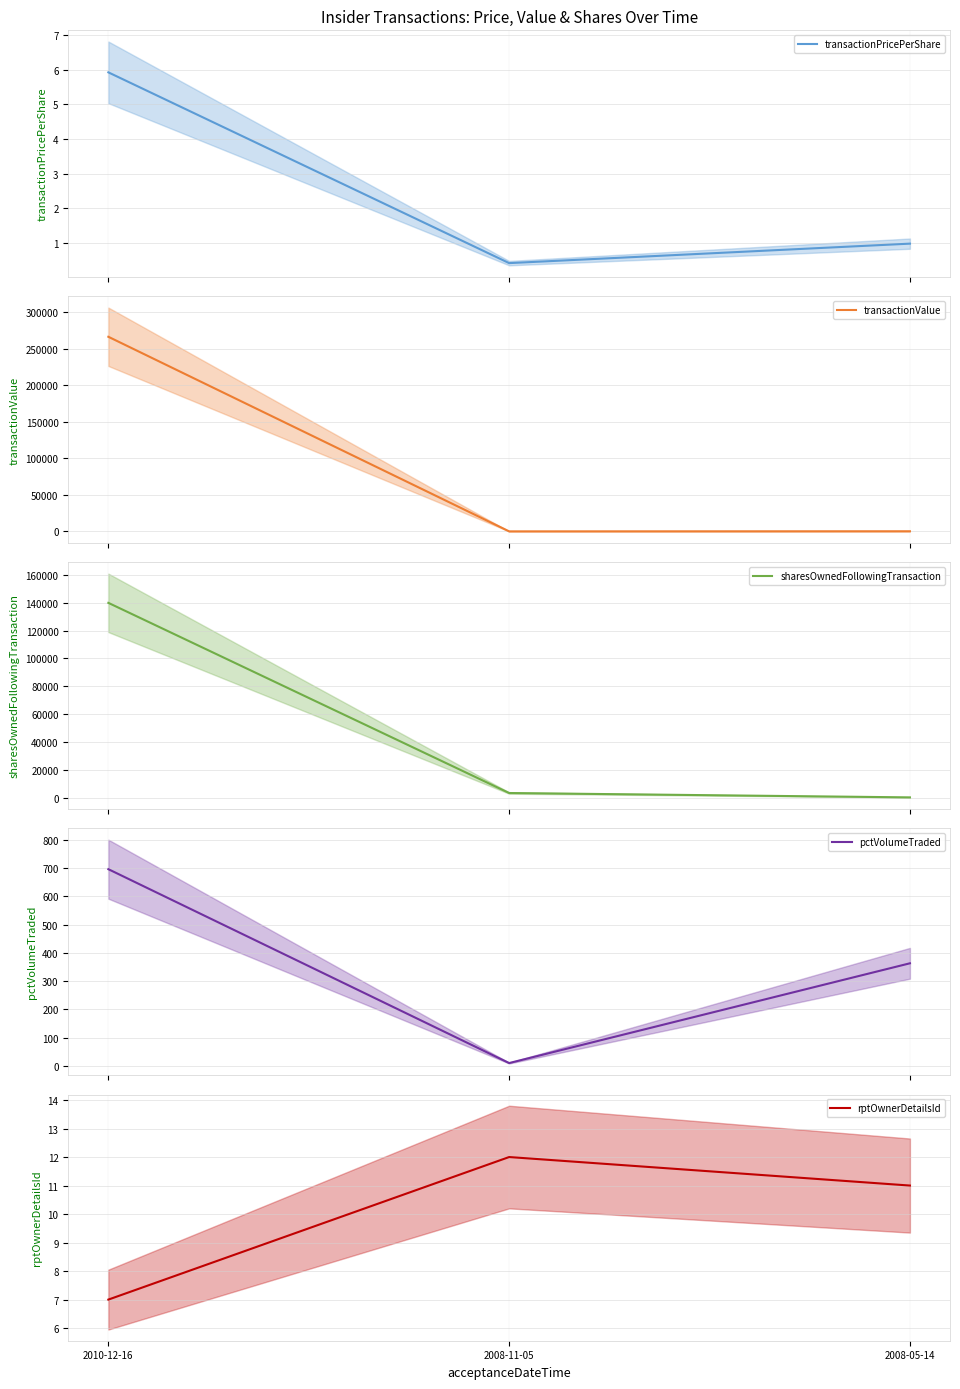

What is the total value across all series at 2008-05-14?

872.0